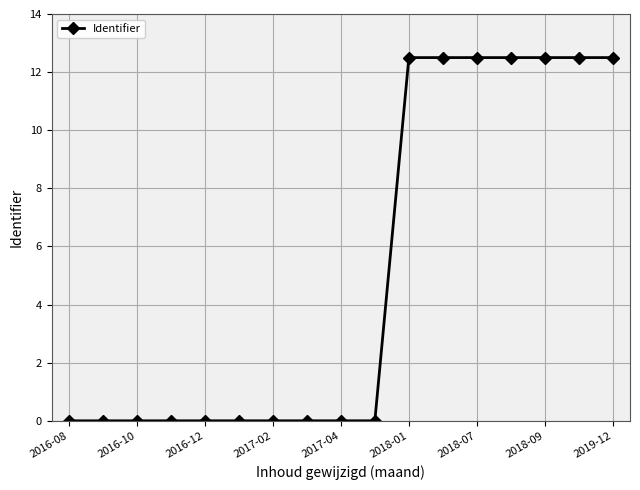

How many data points does each series have?

17